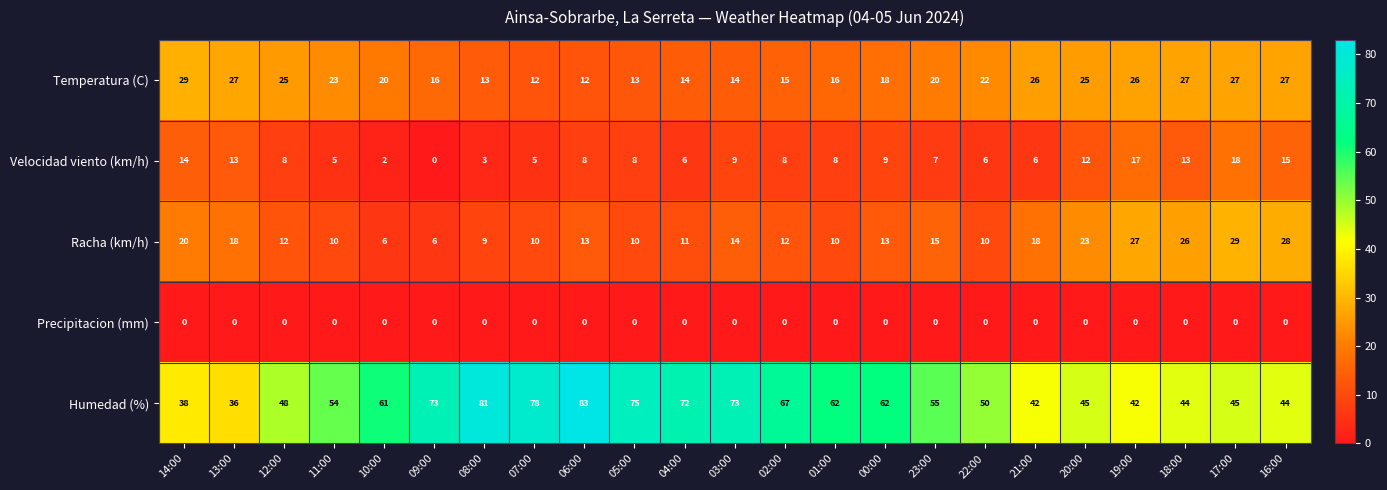

Which series has the largest total across all categories?

Humedad (%)